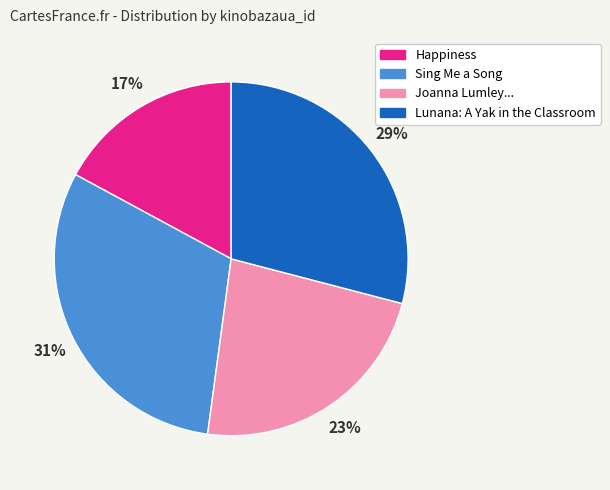

To the nearest percent, what is the average slice percentage?

25%